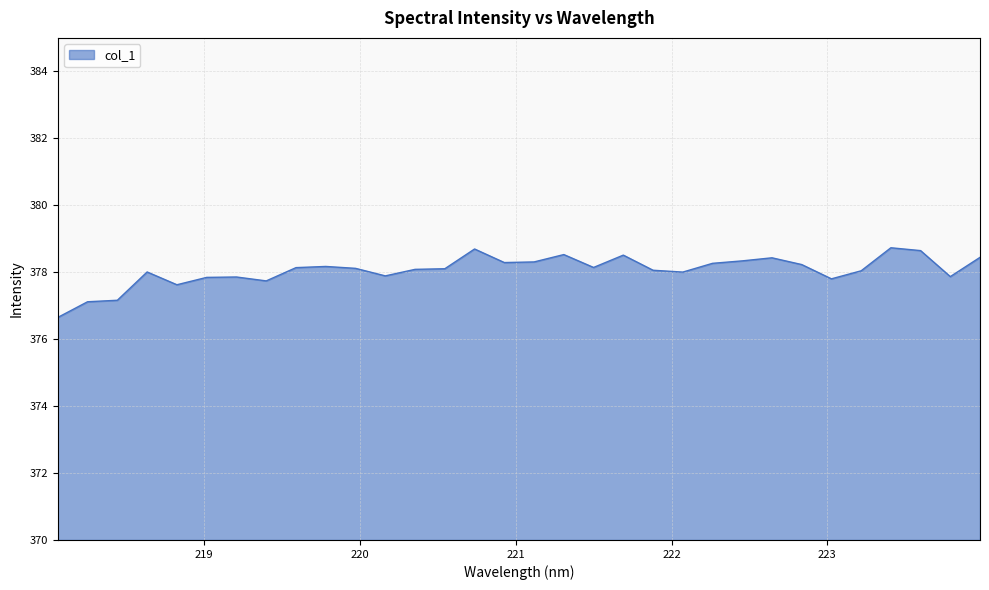

What is the maximum value shown in the chart?

378.7